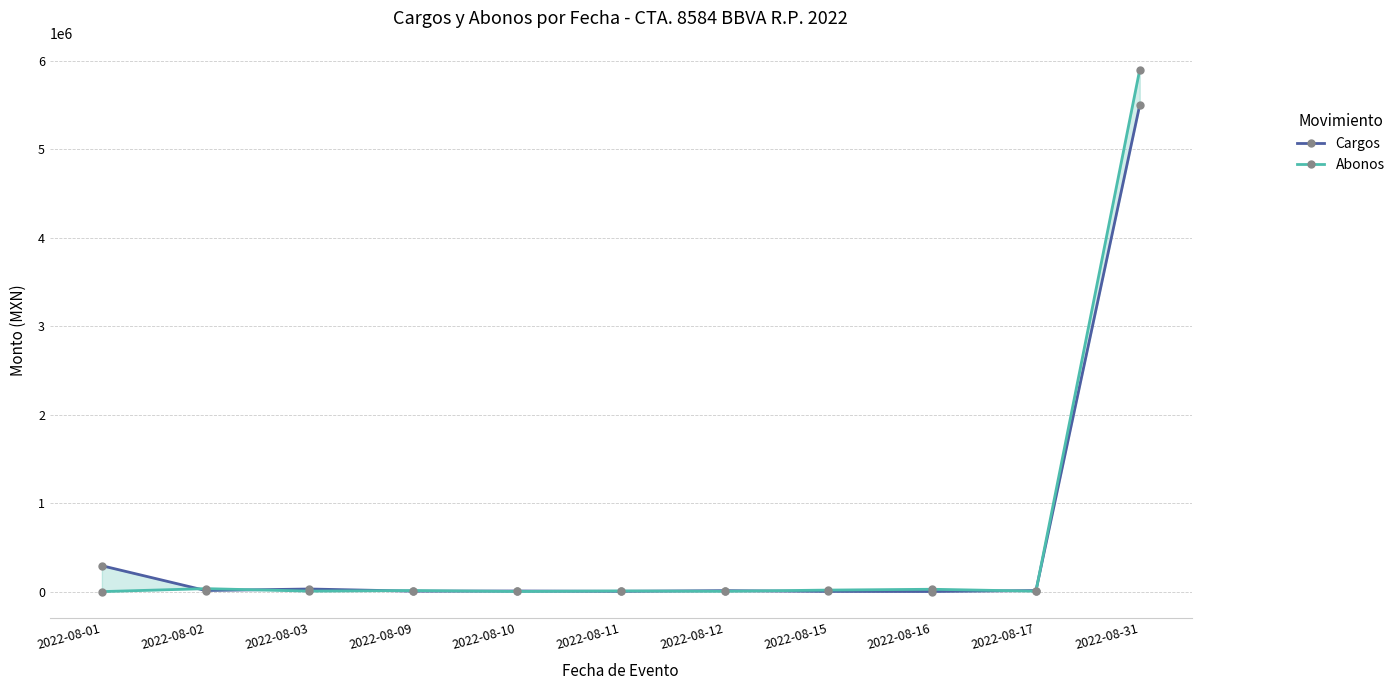

Where is Abonos nearest to the value 2951915?

2022-08-02